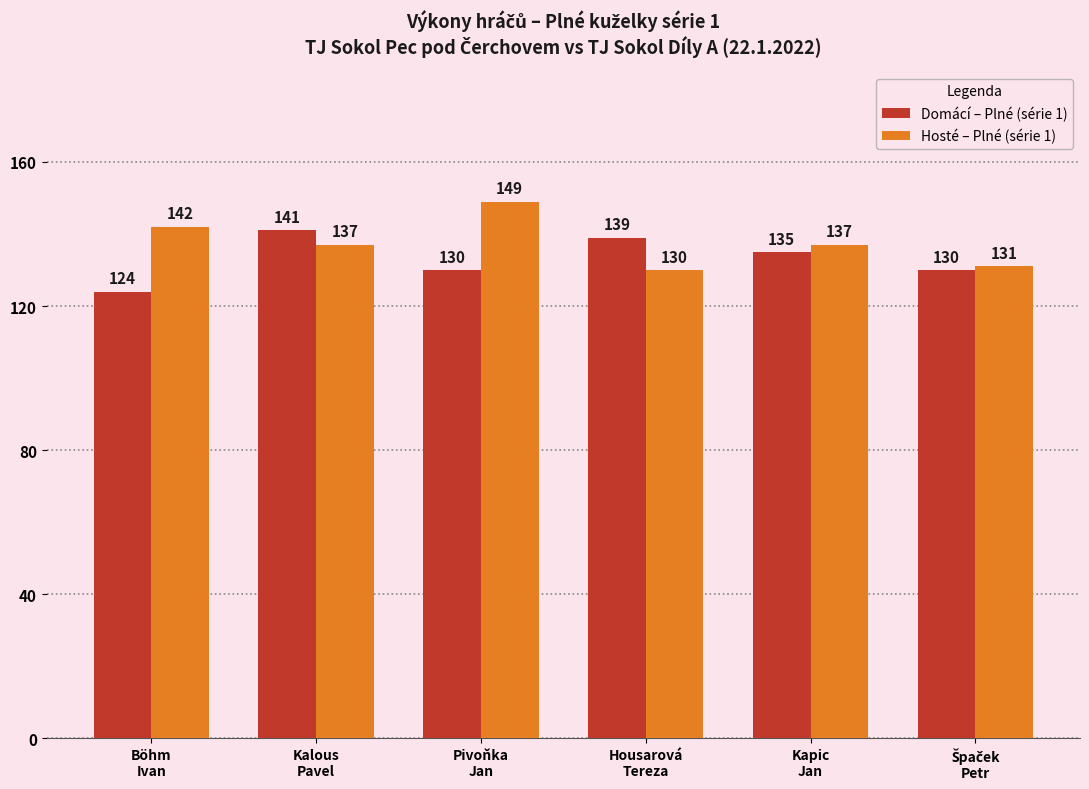

List the series in order of their peak value, lowest first.

Domácí – Plné (série 1), Hosté – Plné (série 1)